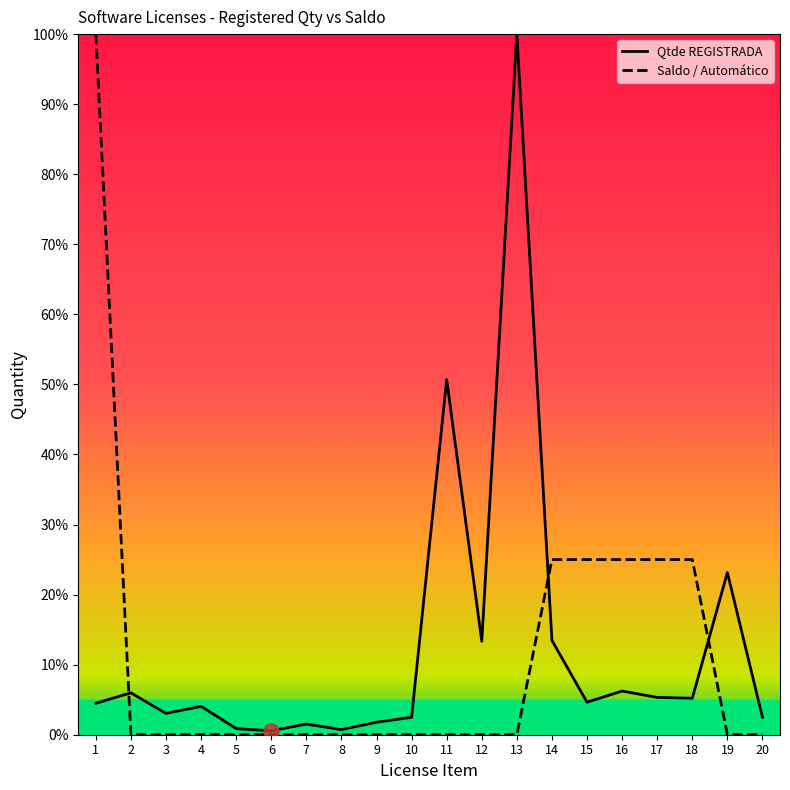

What are all the series names shown in the legend?

Qtde REGISTRADA, Saldo / Automático